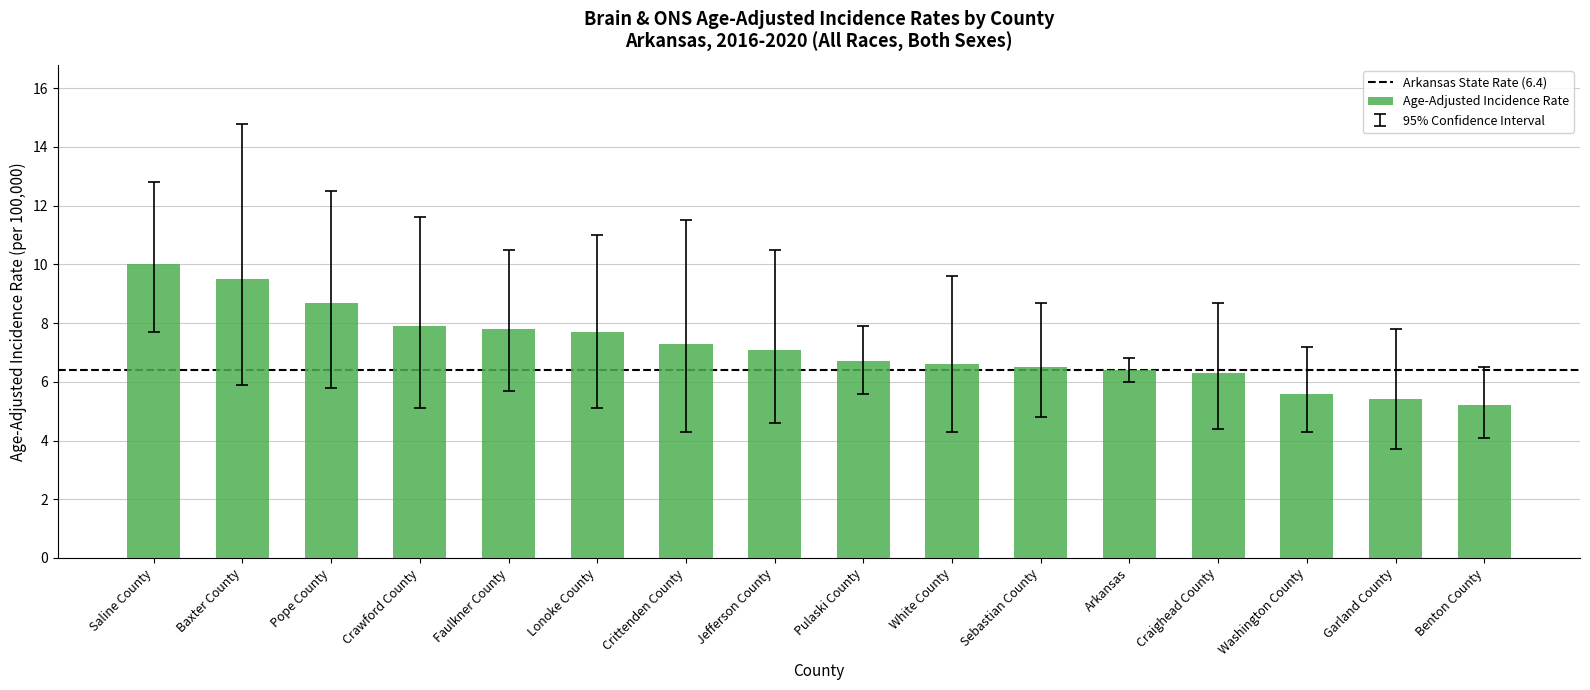

What position from the left is White County?

10